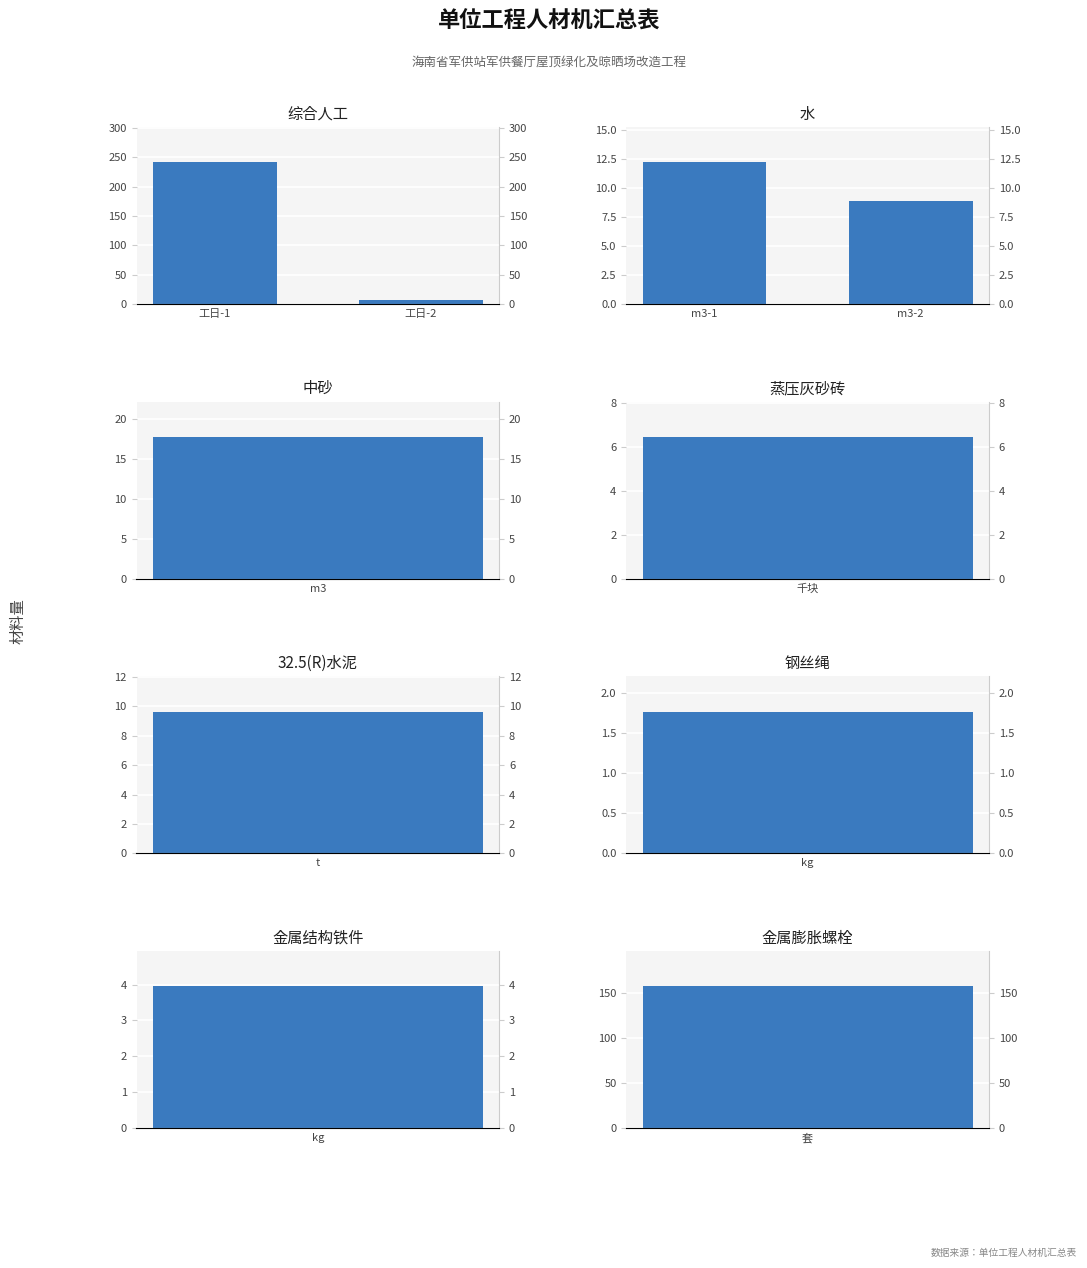

What is the maximum value for 水?

12.2